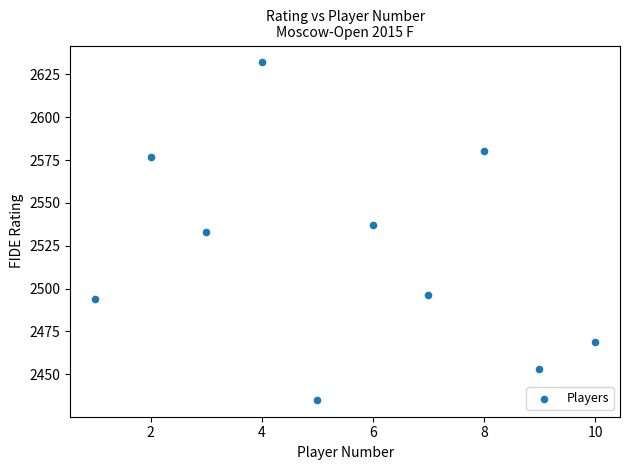

What is the average X value?

6